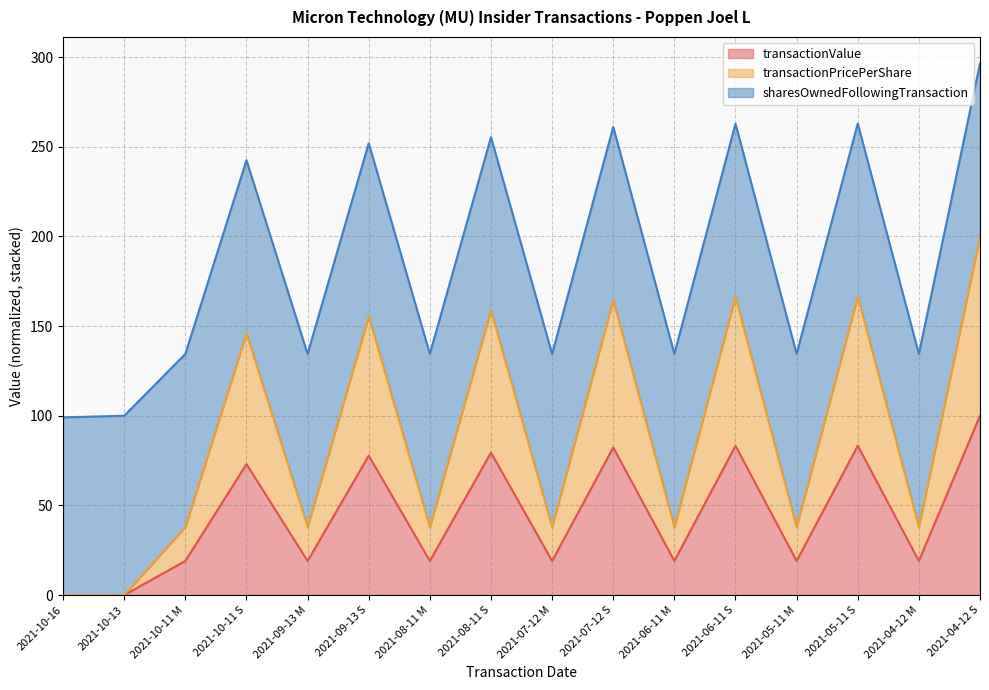

List the labels in order of transactionValue value, largest first.

2021-04-12 S, 2021-05-11 S, 2021-06-11 S, 2021-07-12 S, 2021-08-11 S, 2021-09-13 S, 2021-10-11 S, 2021-10-11 M, 2021-09-13 M, 2021-08-11 M, 2021-07-12 M, 2021-06-11 M, 2021-05-11 M, 2021-04-12 M, 2021-10-16, 2021-10-13